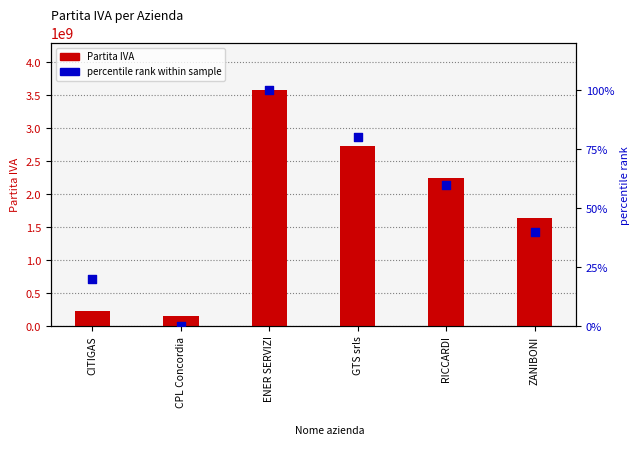

What are all the series names shown in the legend?

Partita IVA, percentile rank within sample